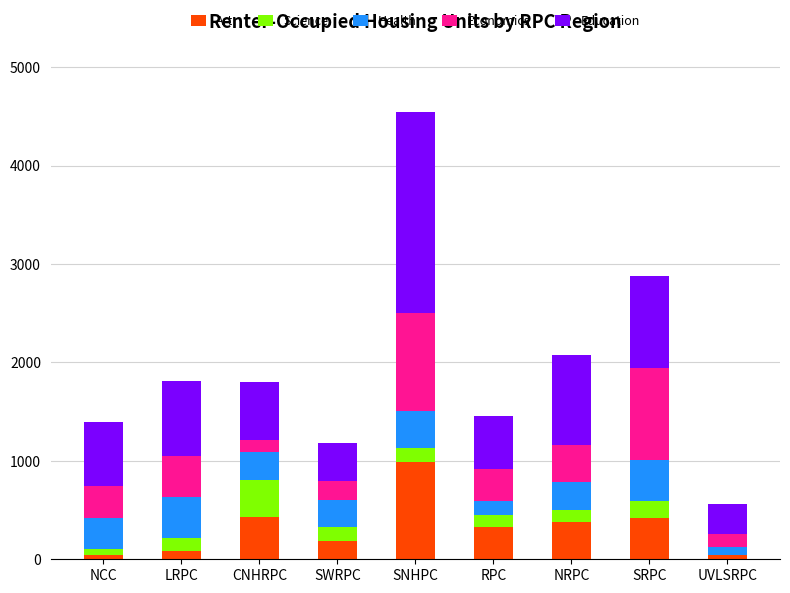

Which category has the highest value in the Art series?

SNHPC